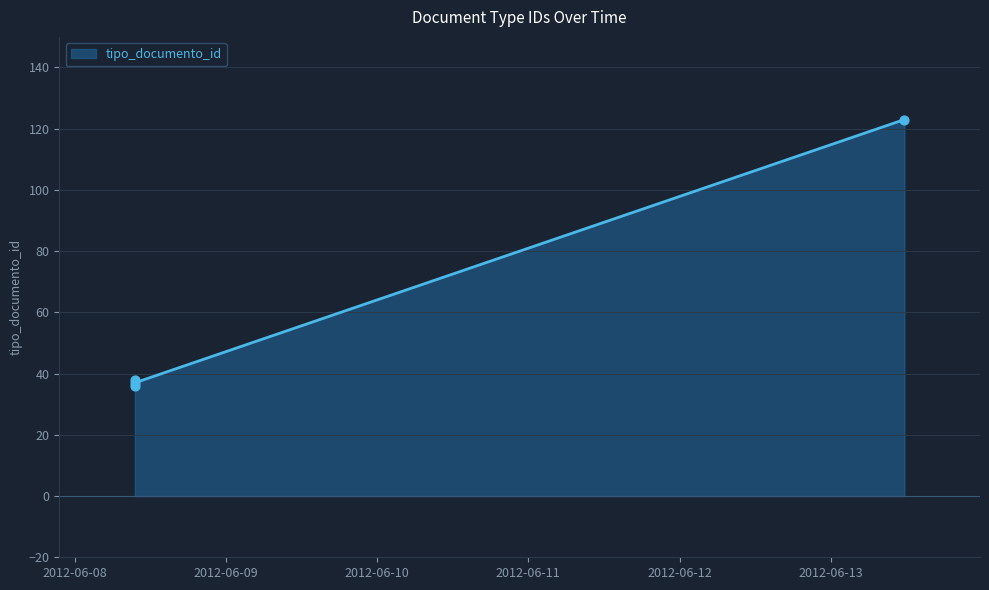

True or false: there are more than 1 points higher than both neighbors.

False